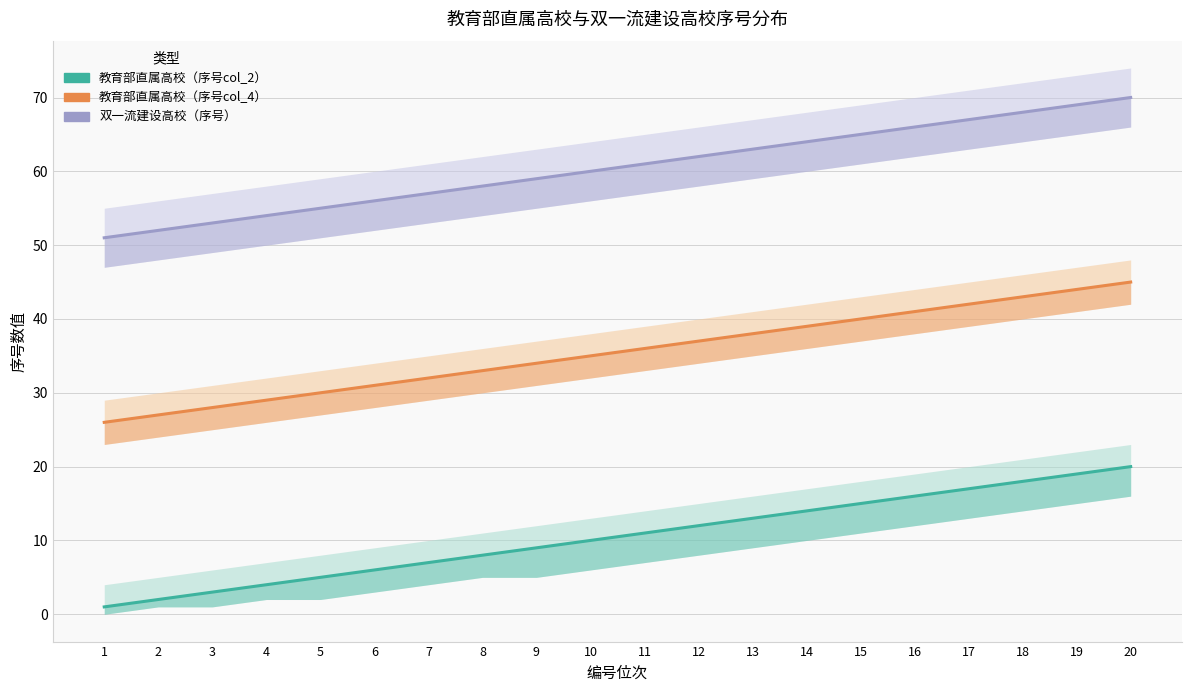

What is the difference between the maximum and second lowest values in the 双一流建设高校（序号） series?

18